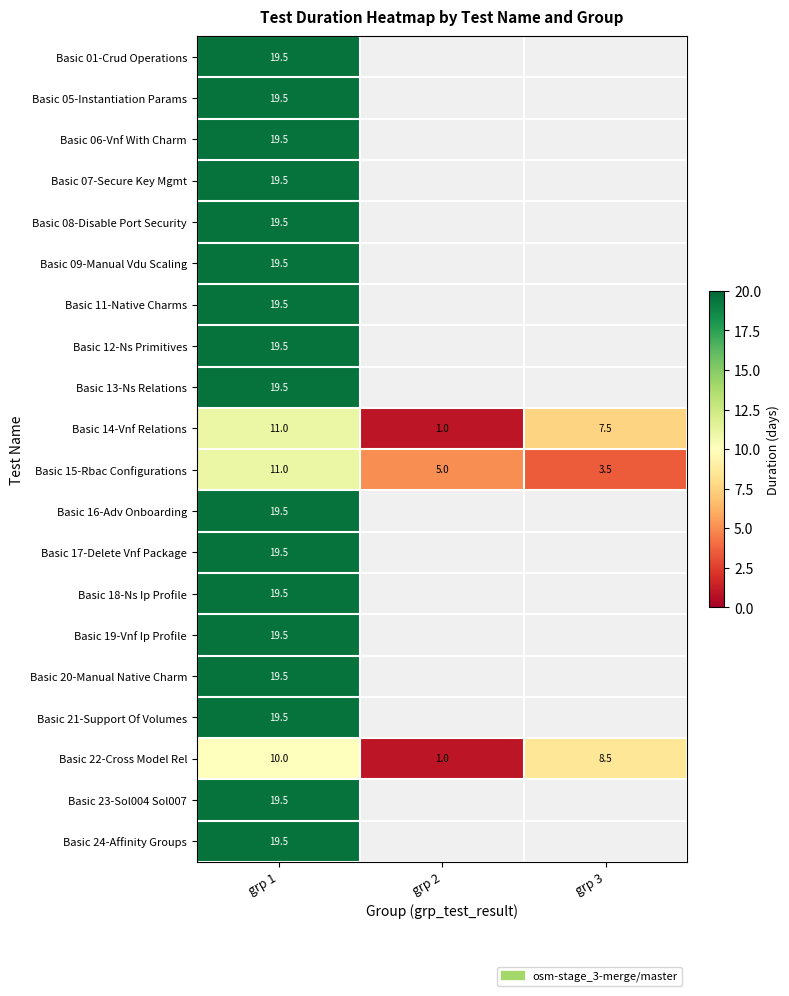

At which label is Basic 06-Vnf With Charm closest to 19?

grp 1